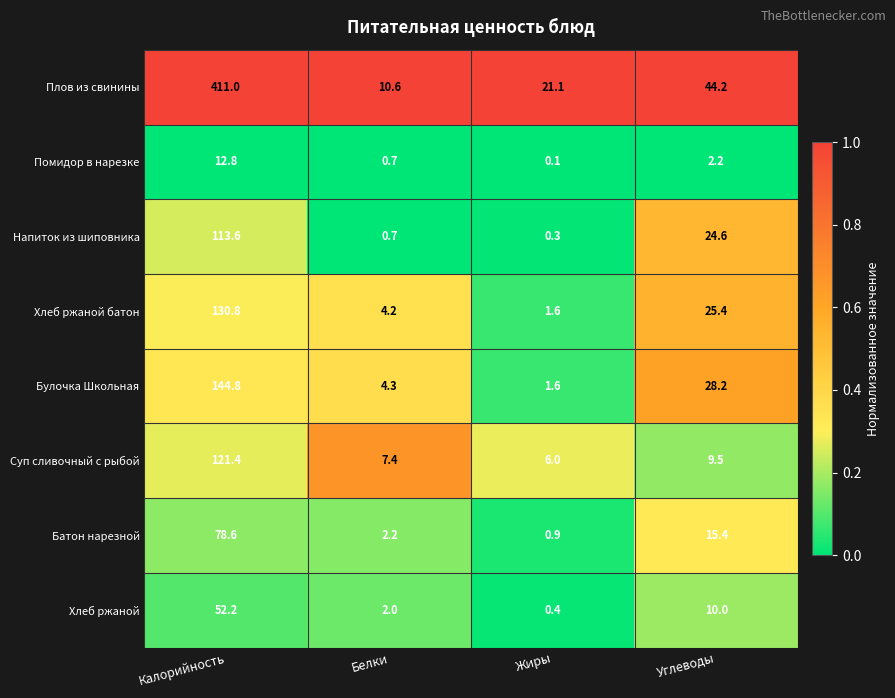

Between Калорийность and Углеводы, which series saw the biggest shift?

Плов из свинины